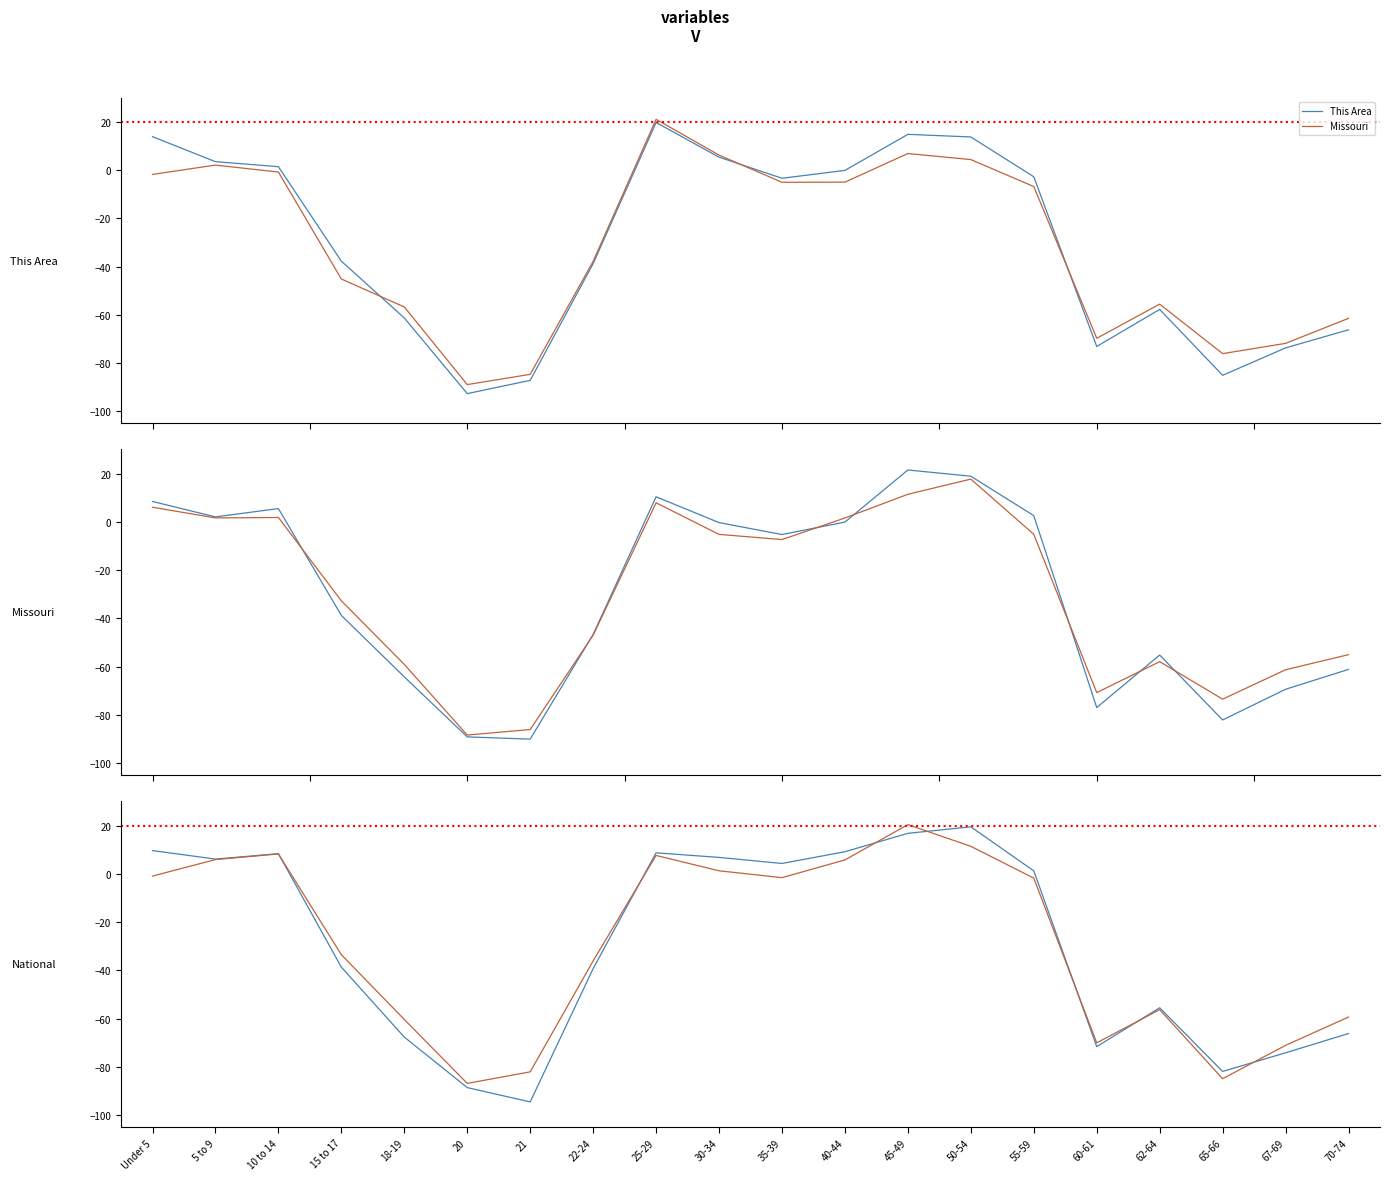

At which category does the chart reach its peak across all series?

45-49